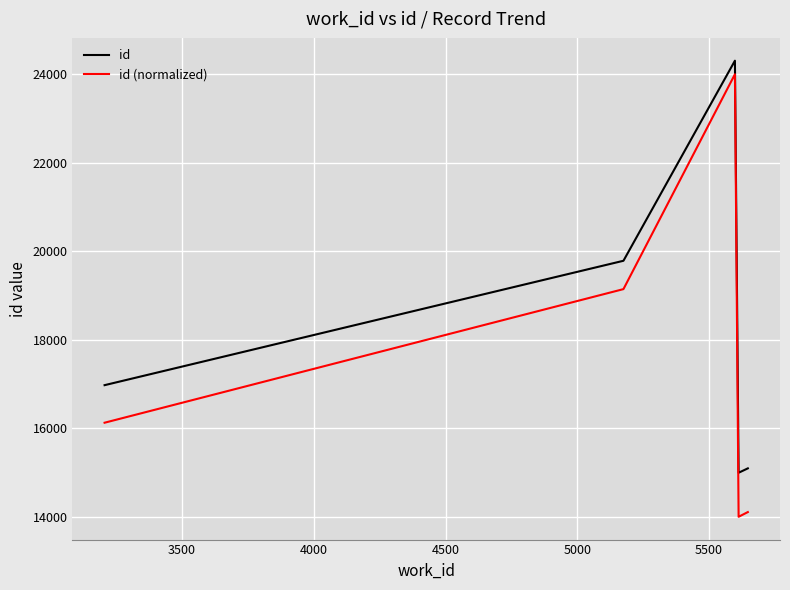

What are all the series names shown in the legend?

id, id (normalized)